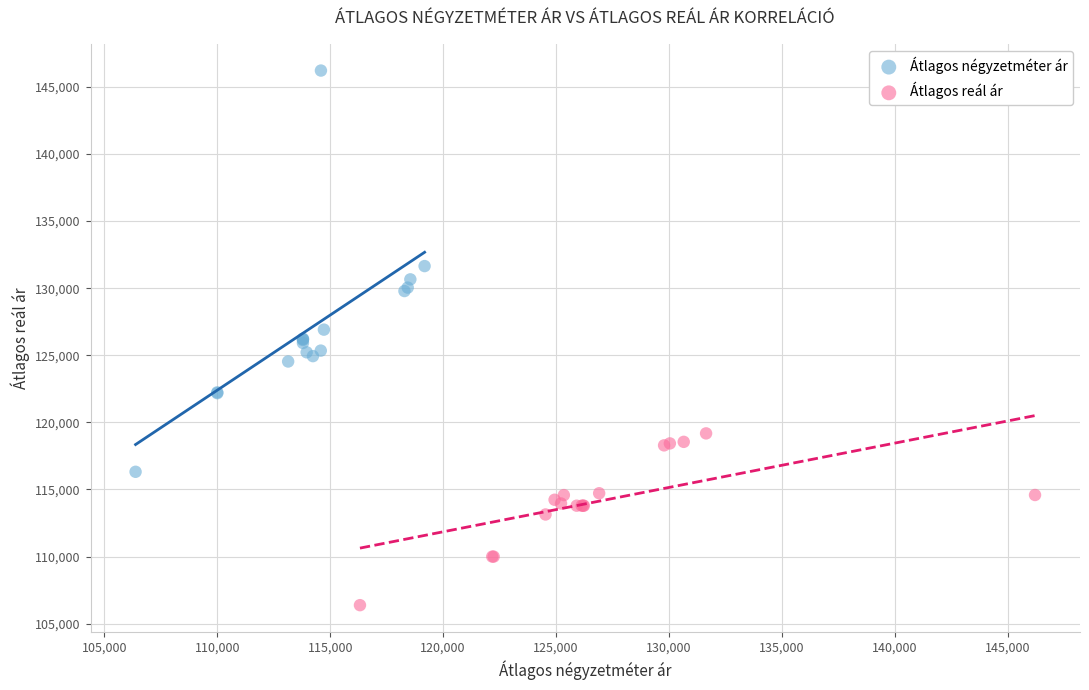

Which series contains the lowest Y value?

Átlagos reál ár